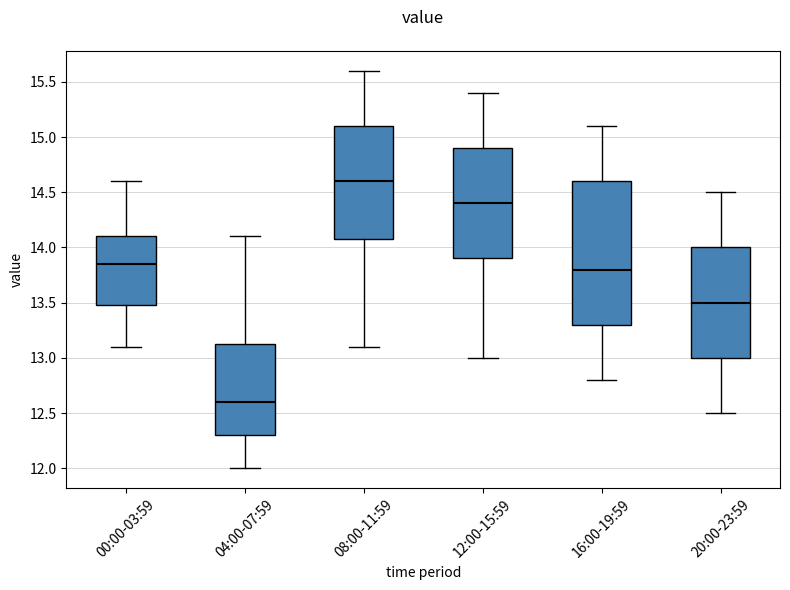

Where does the lower whisker of the box for 08:00-11:59 end on the y-axis? The values are not printed on the chart, so give them approximately, as read against the axis.

13.10